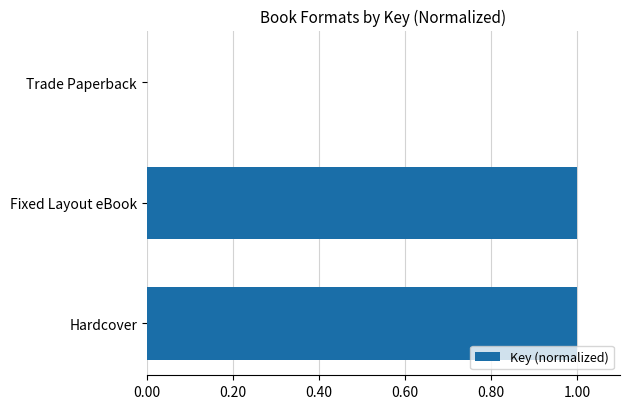

What is the greatest value displayed?

1.0